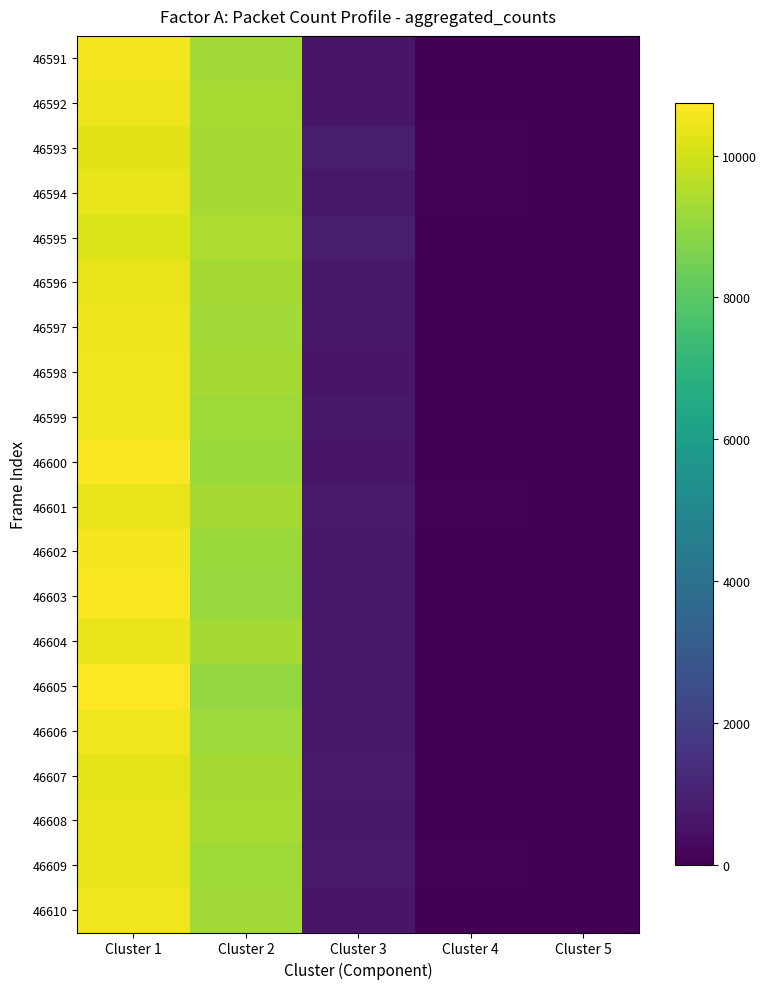

Between Cluster 4 and Cluster 1, which is larger?

Cluster 1